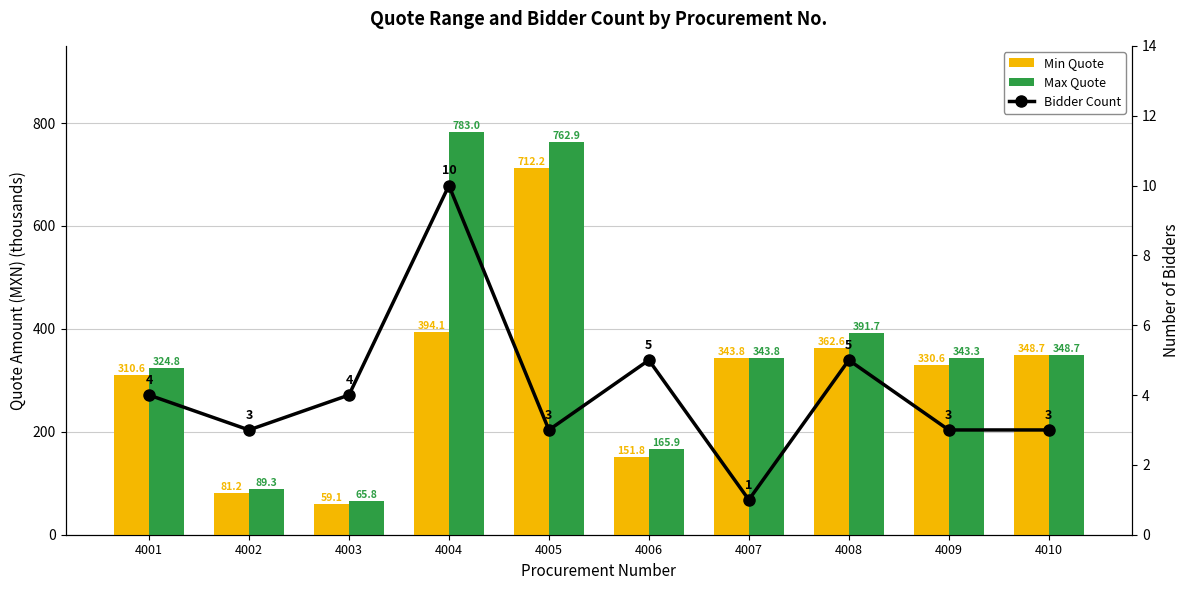

Which has a higher value, 4007 or 4002?

4007